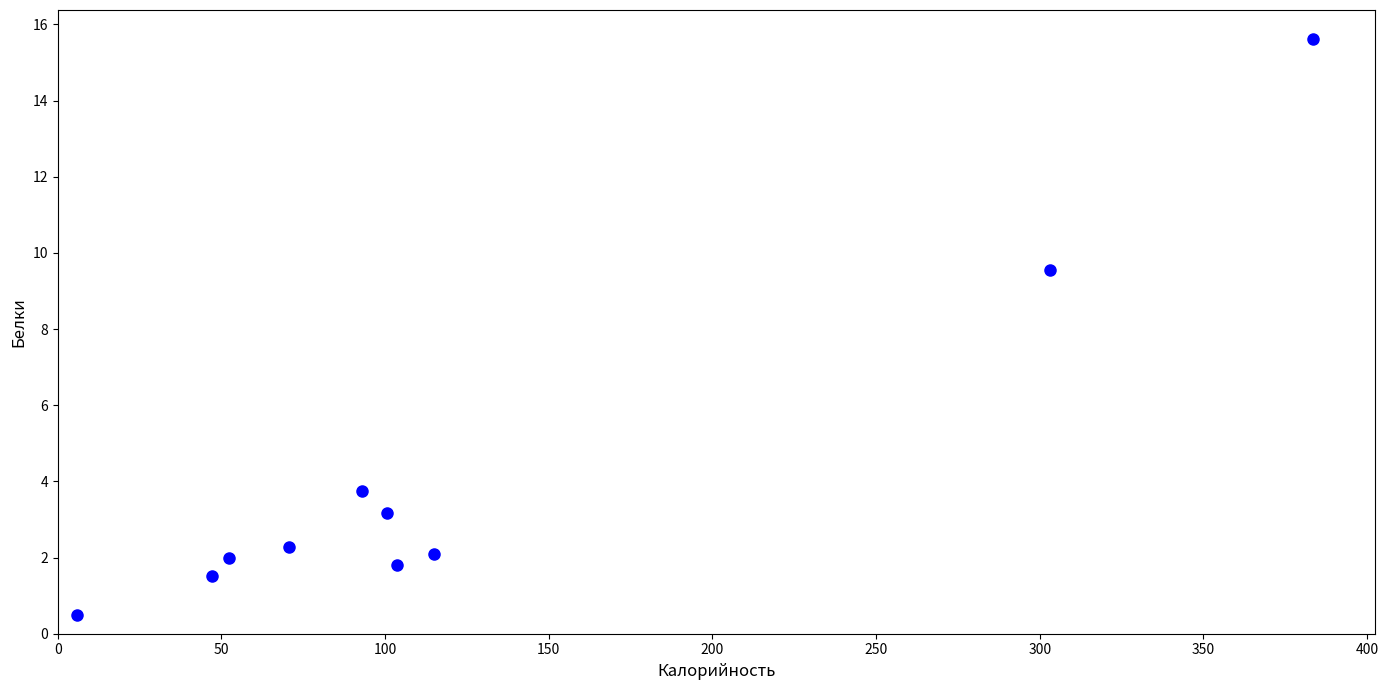

What Y value in the scatter plot is closest to 8?

9.6